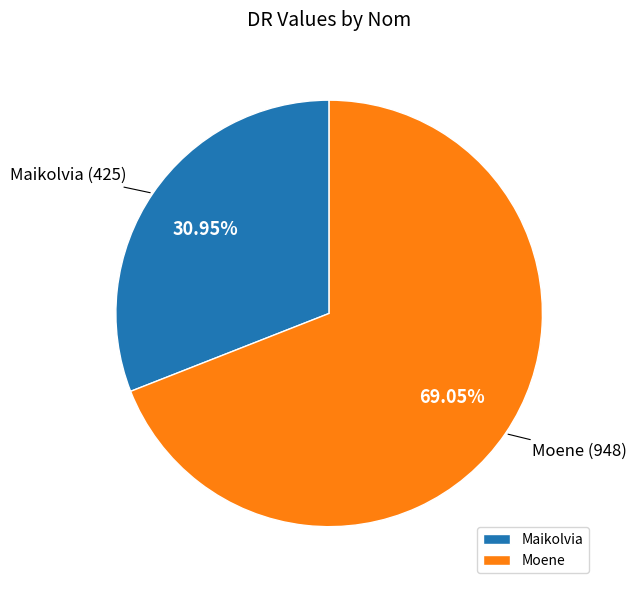

Which has a higher value, Maikolvia or Moene?

Moene